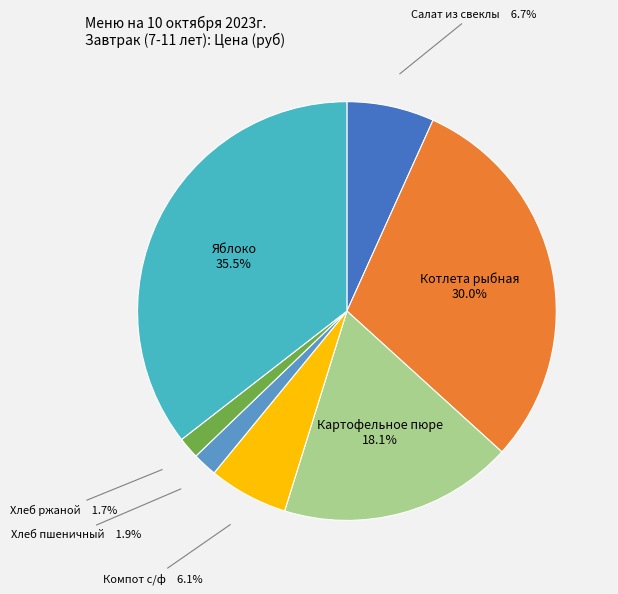

Is there any slice that represents more than half of the pie?

No